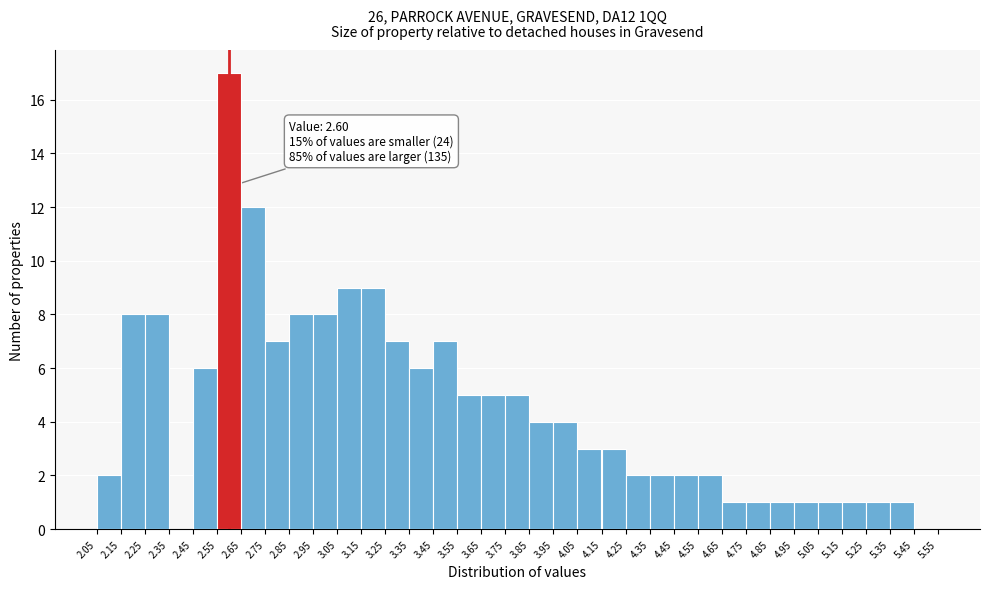

Over which range of the x-axis is the bar tallest?

2.55 to 2.65